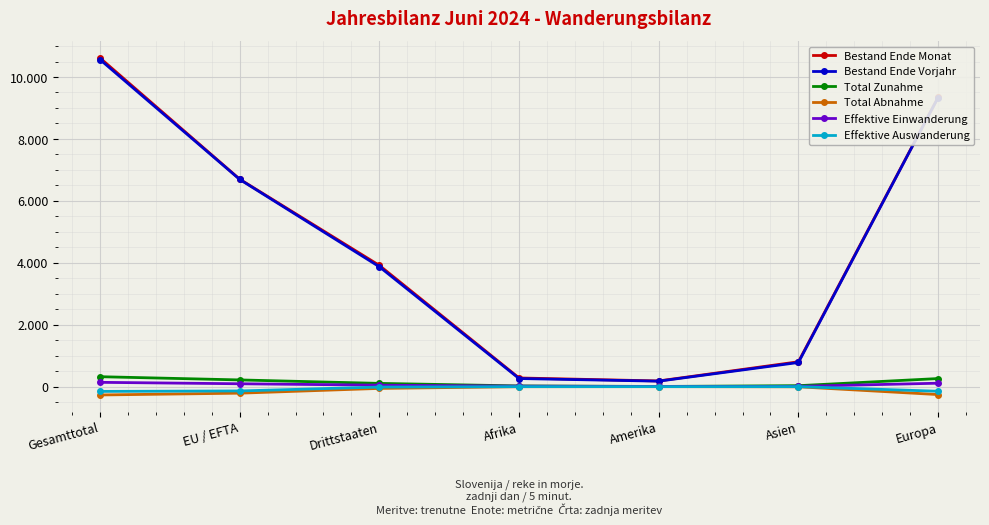

What are all the series names shown in the legend?

Bestand Ende Monat, Bestand Ende Vorjahr, Total Zunahme, Total Abnahme, Effektive Einwanderung, Effektive Auswanderung